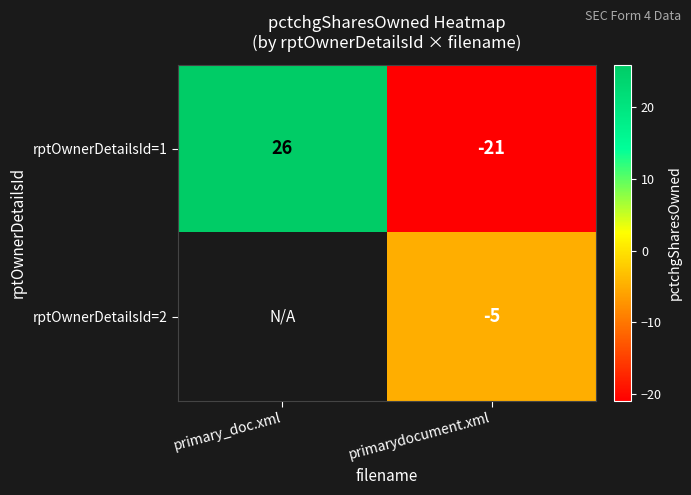

Rank the series at primarydocument.xml from lowest to highest value.

rptOwnerDetailsId=1, rptOwnerDetailsId=2